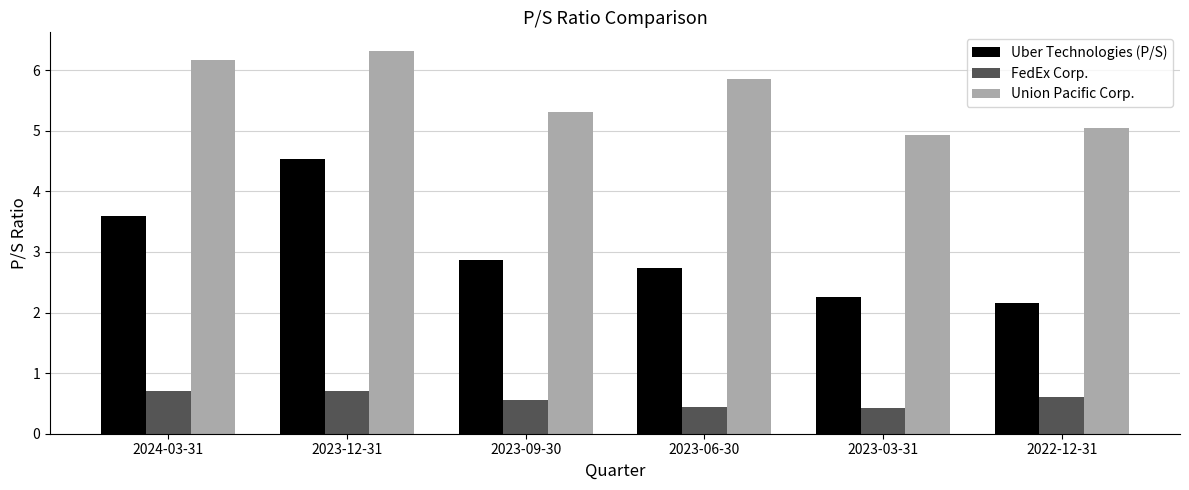

At which label does Uber Technologies (P/S) reach its peak?

2023-12-31